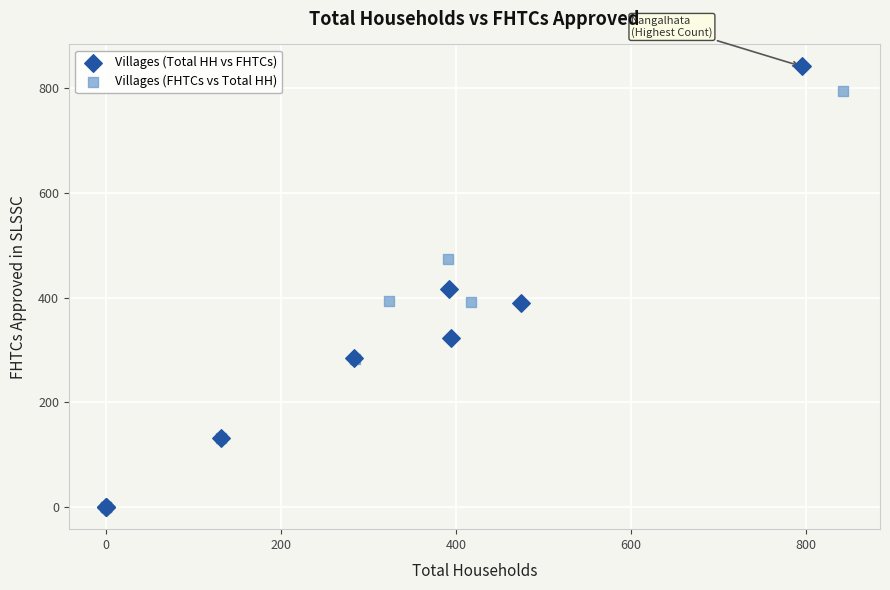

Which series has the largest Y range (max minus min)?

Villages (Total HH vs FHTCs)